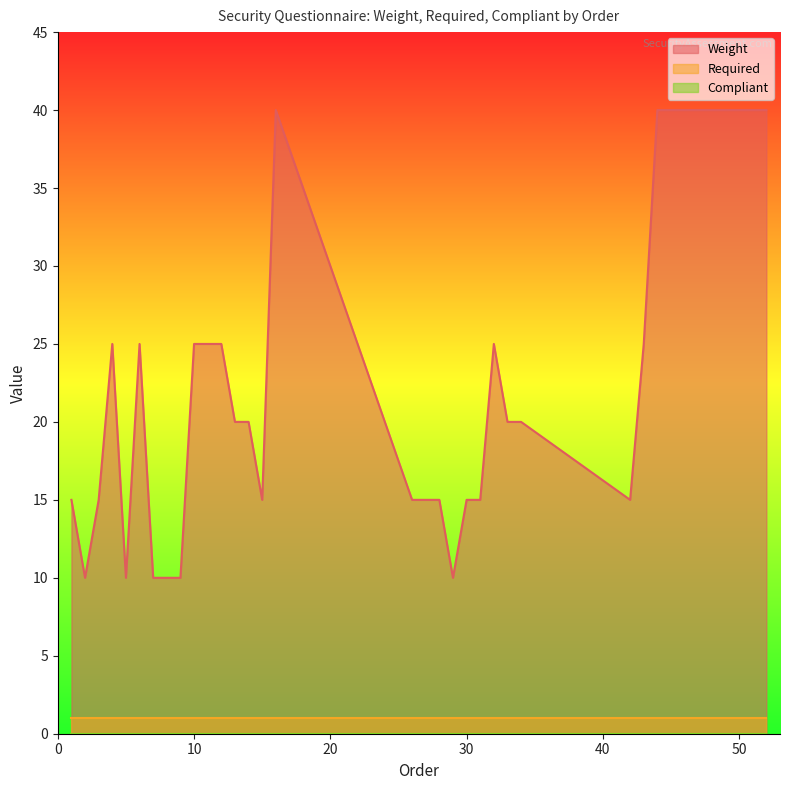

What is the total value across all series at 13?

21